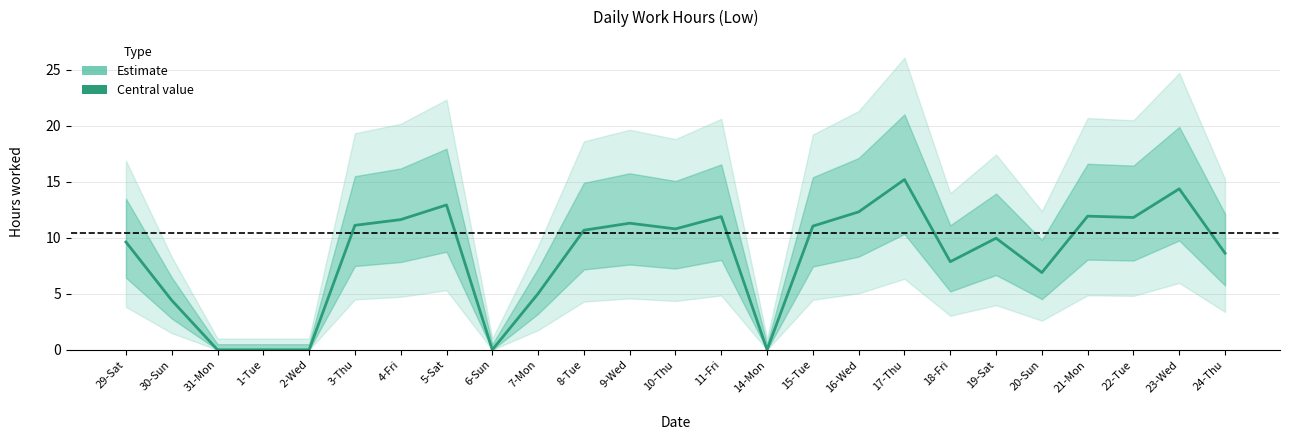

The chart shows a value of 10.0 at 19-Sat. True or false?

True